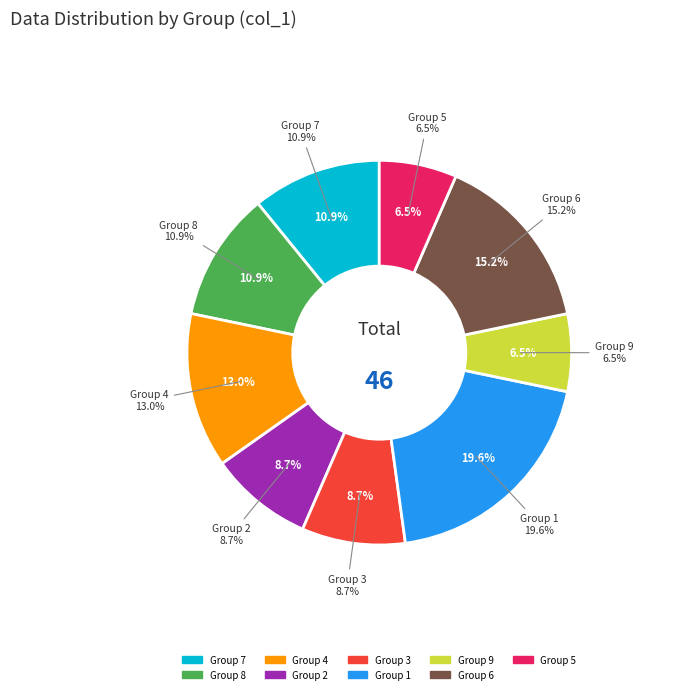

To the nearest percent, what is the combined percentage of 1 and 3?

28%